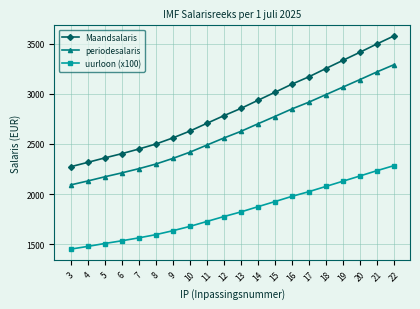

Which series has the largest total across all categories?

Maandsalaris